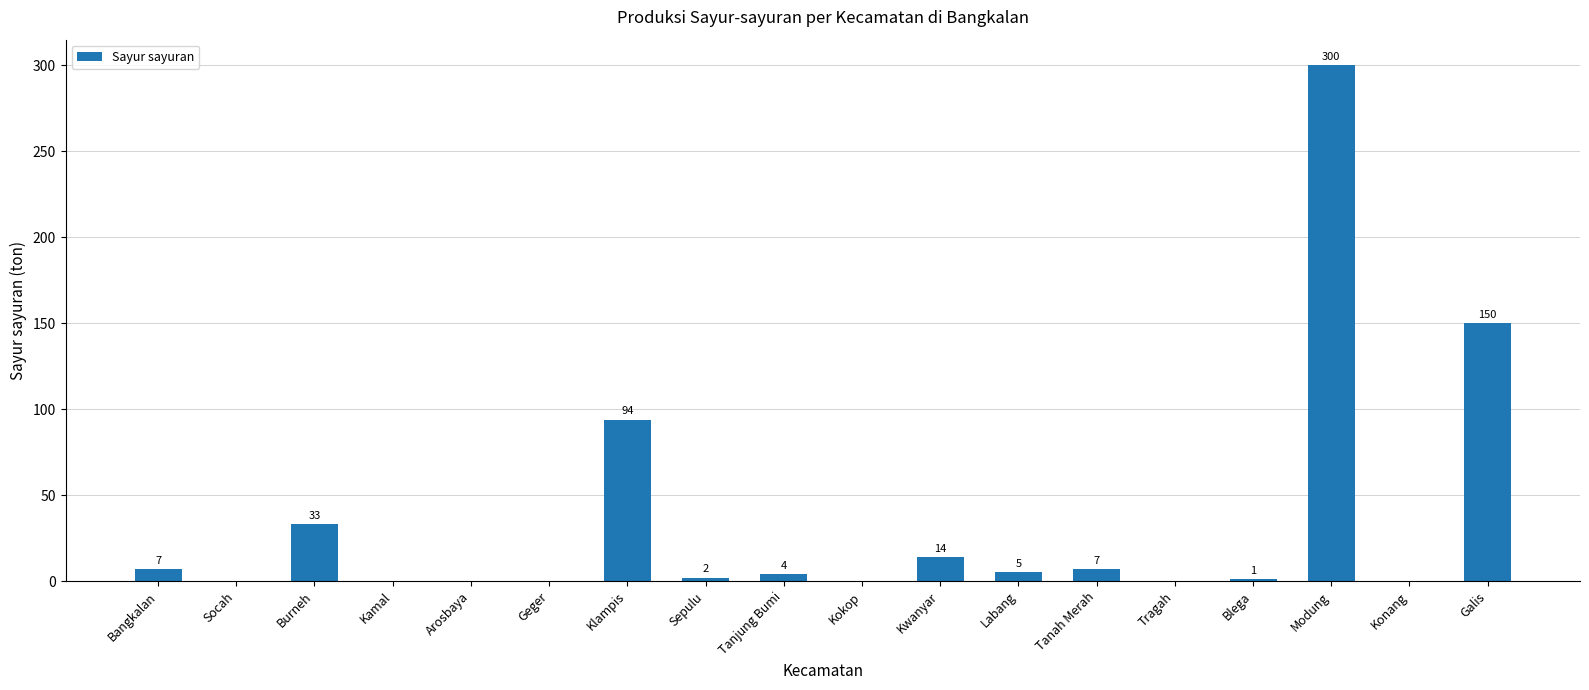

Is it true that the value at Konang is 178?

False